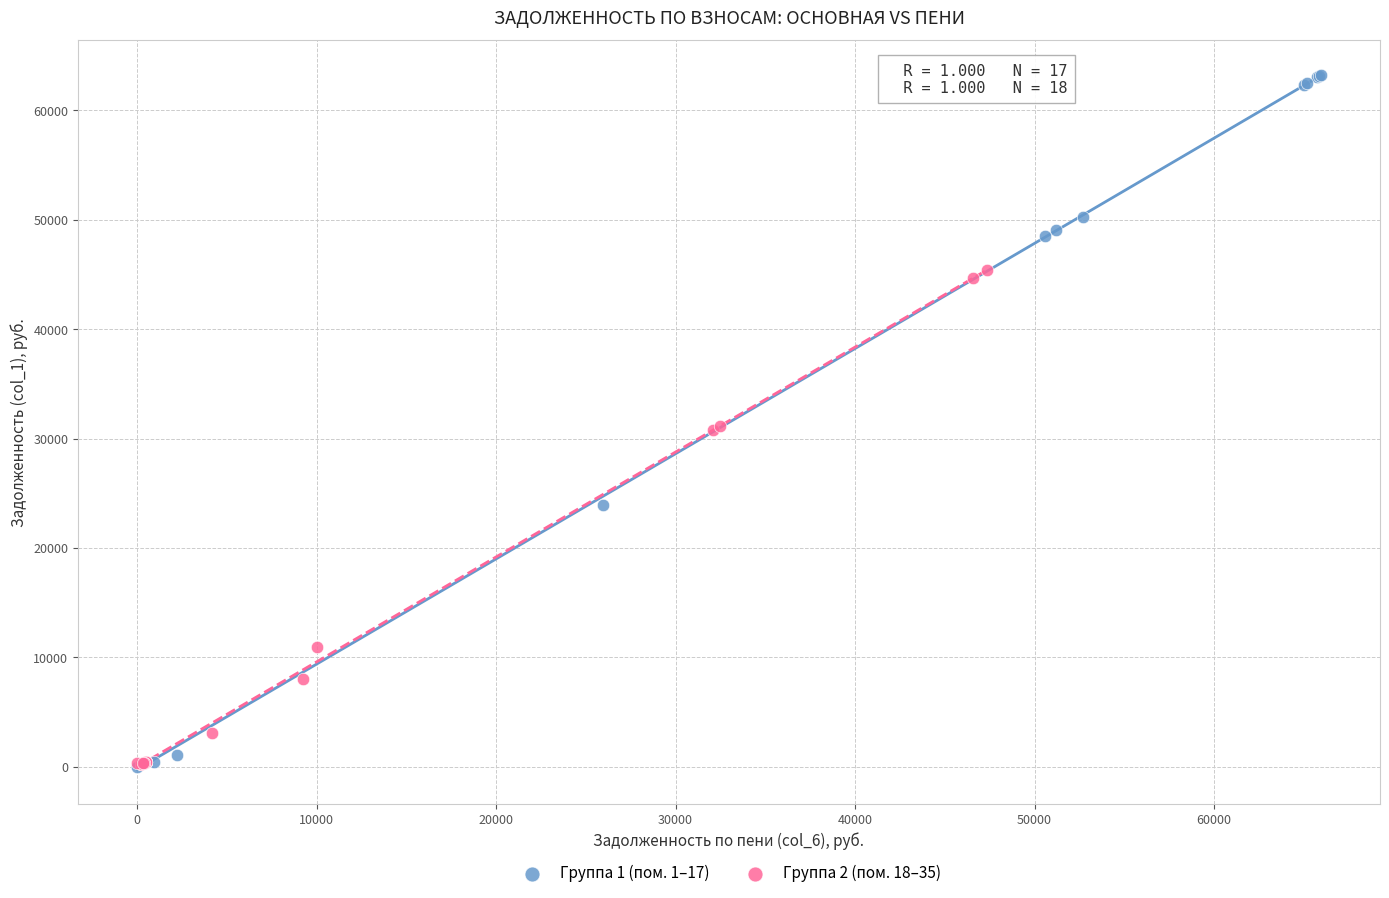

Which series has the largest Y range (max minus min)?

Группа 1 (пом. 1–17)